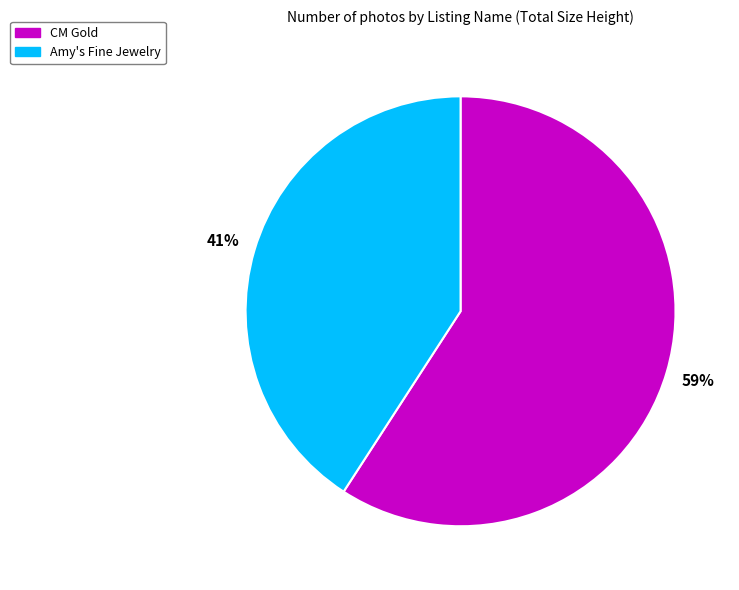

Is it true that CM Gold is 59% of the pie?

True